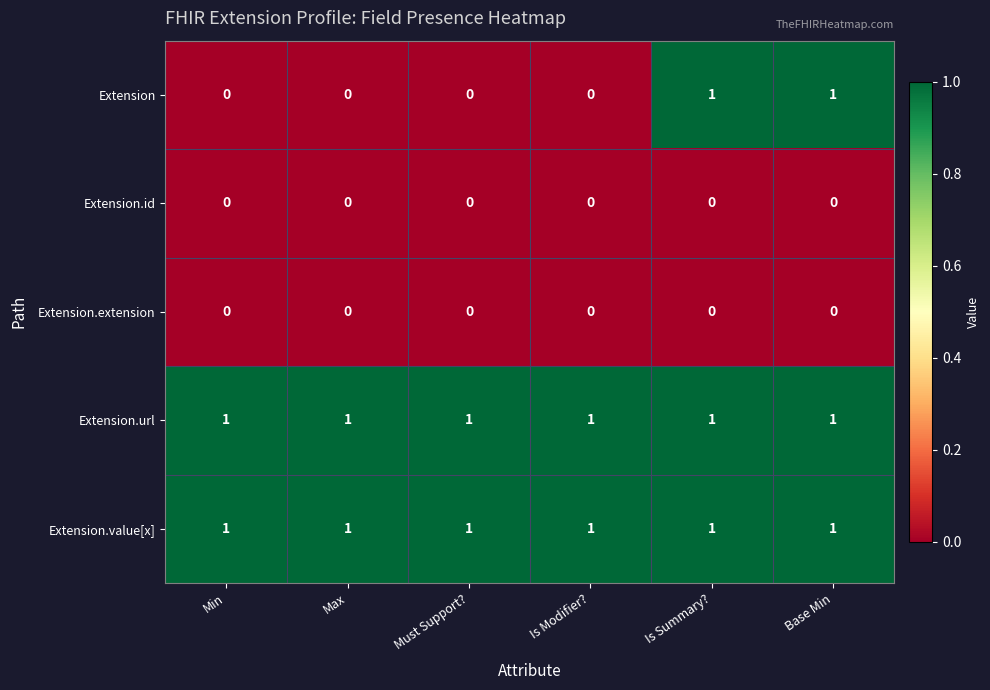

Is it true that Extension.value[x] equals 2 at Base Min?

False